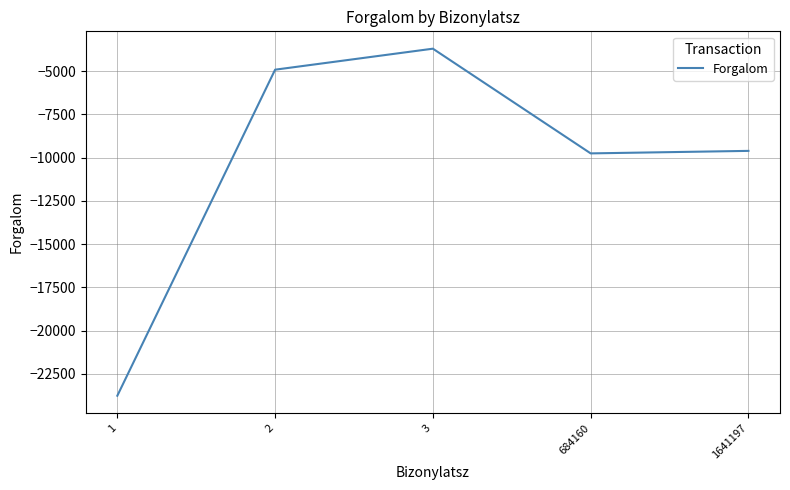

What is the sum of all values?

-51737